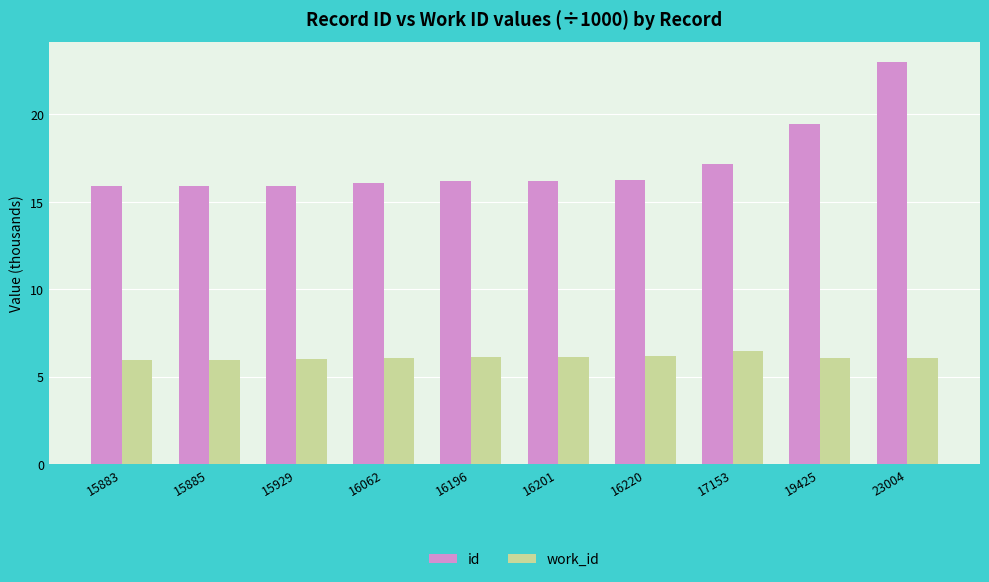

Which series has the largest range (max minus min)?

id